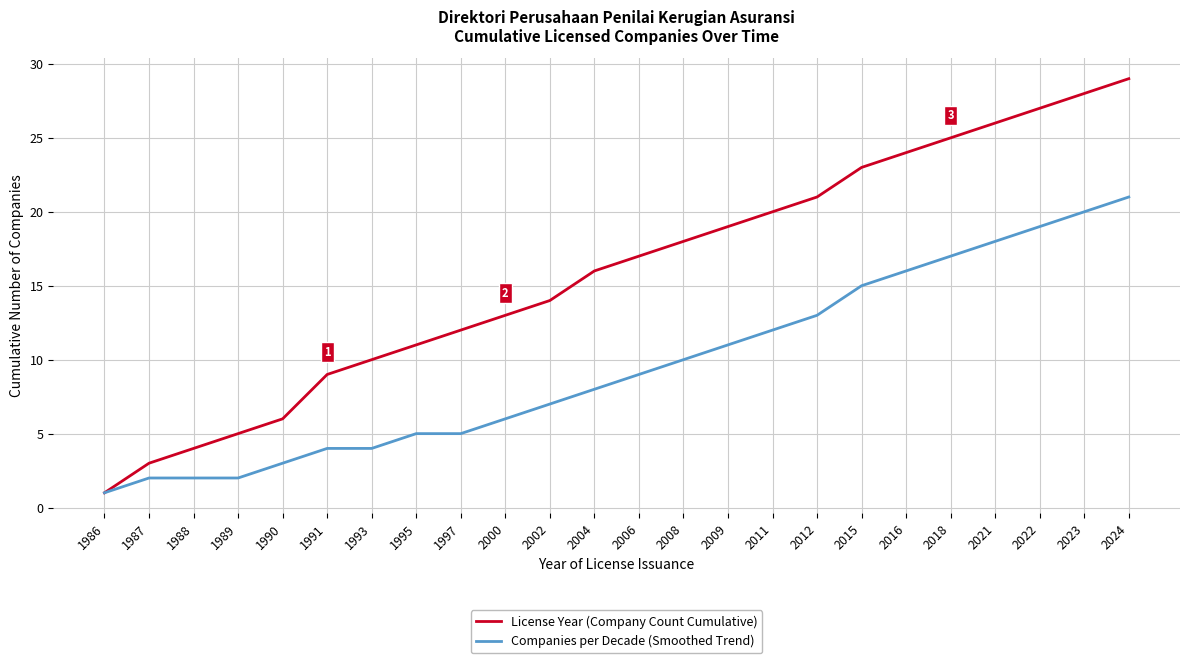

The License Year (Company Count Cumulative) series shows 21 at 2012. True or false?

True